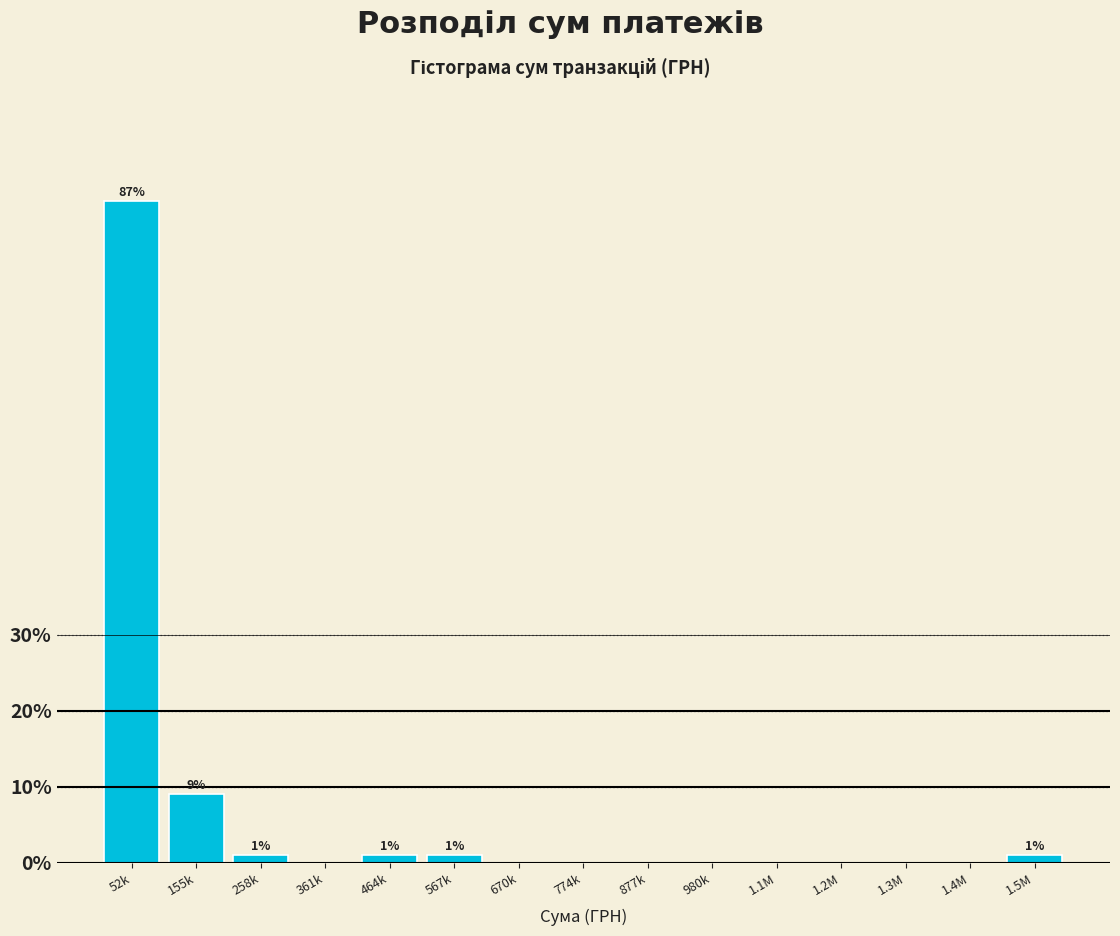

Reading left to right, list all the values displayed in this chart.

52k=87	155k=9	258k=1	361k=0	464k=1	567k=1	670k=0	774k=0	877k=0	980k=0	1.1M=0	1.2M=0	1.3M=0	1.4M=0	1.5M=1